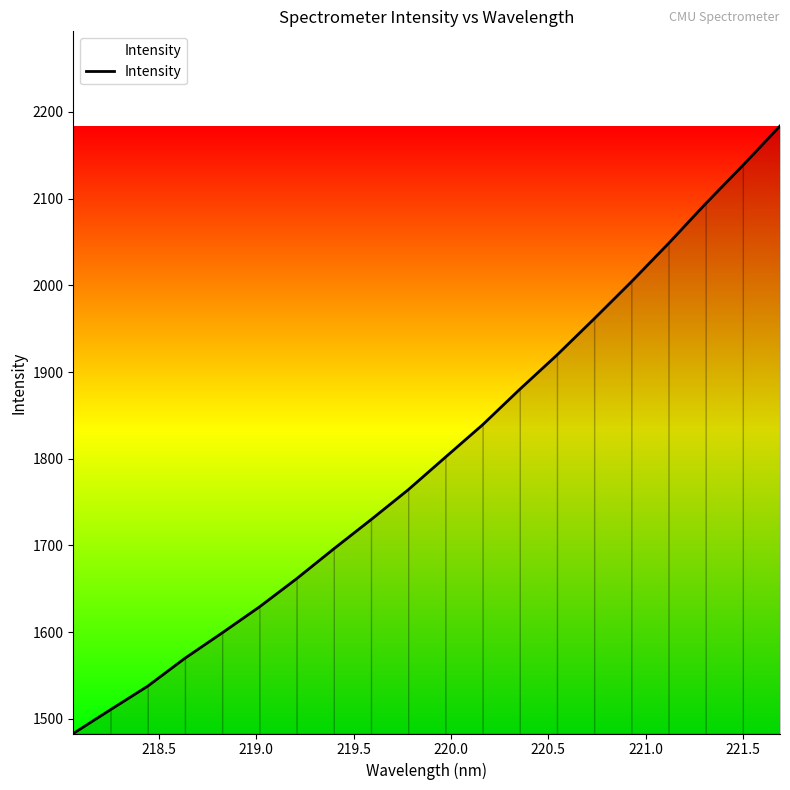

What is the greatest value displayed?

2183.8